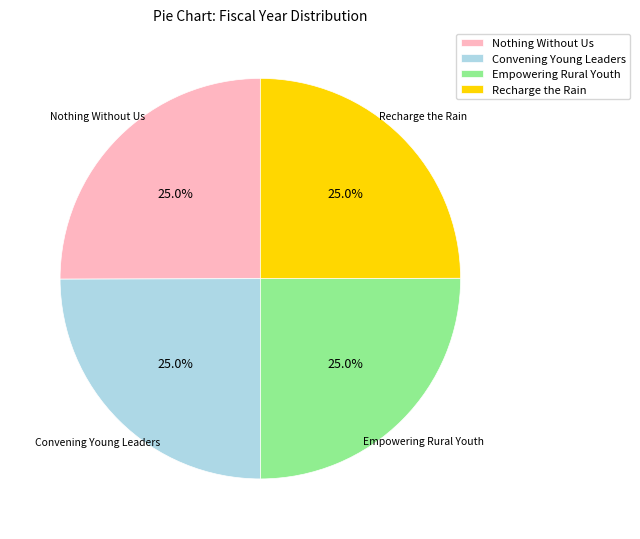

To the nearest percent, what portion does Recharge the Rain represent?

25%